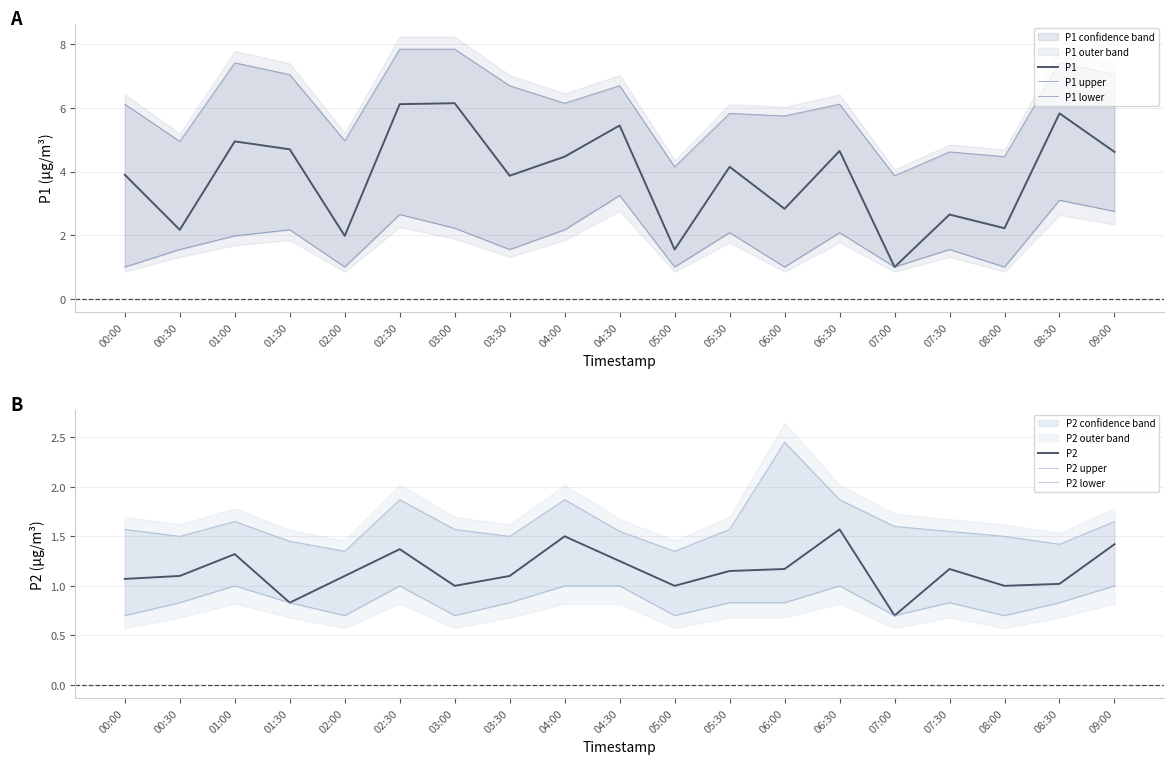

True or false: P2 upper has more than 1 interior local peaks.

True